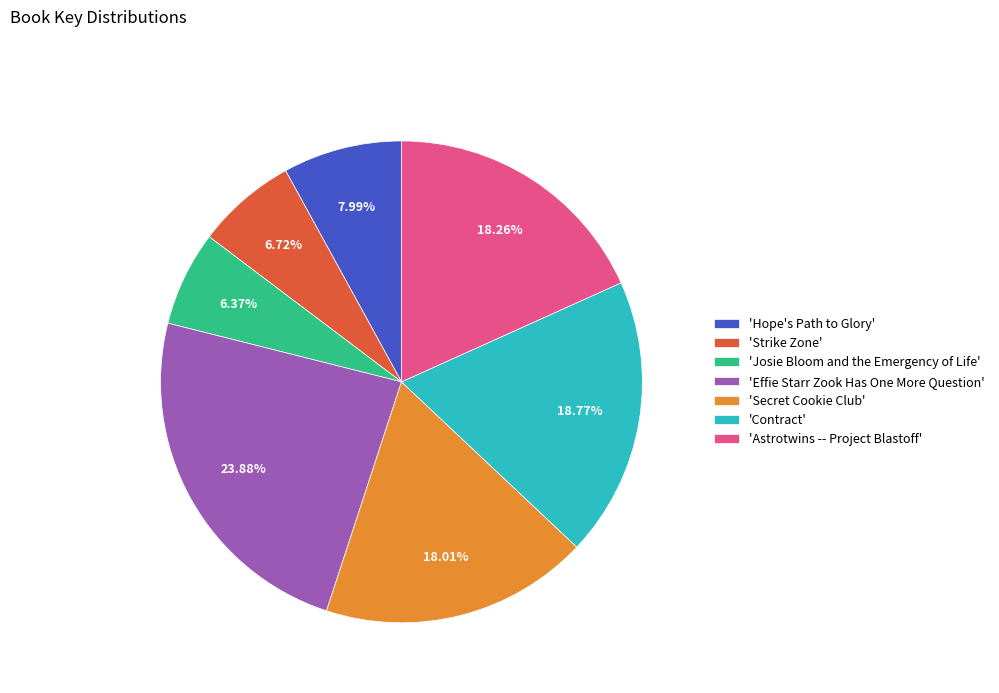

Approximately how many times larger is the value at 'Hope's Path to Glory' compared to 'Astrotwins -- Project Blastoff'?

0.4